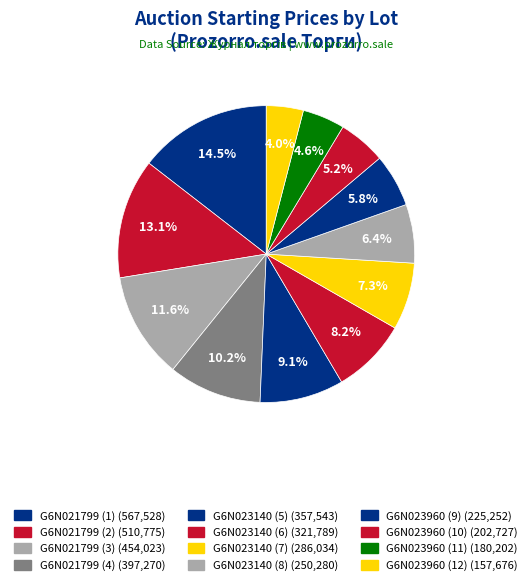

How many segments does this pie chart have?

12